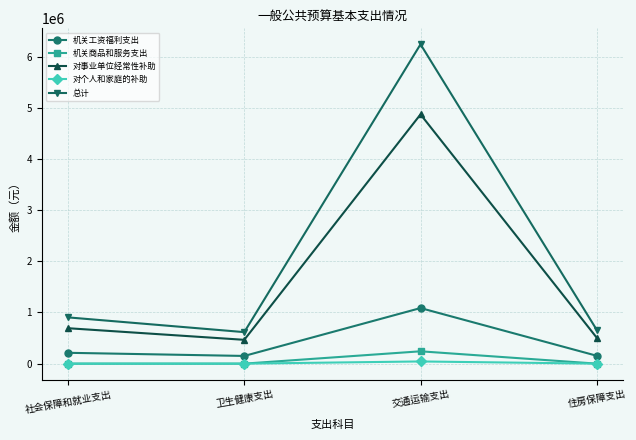

True or false: 机关商品和服务支出 has a value of 0 at 卫生健康支出.

True